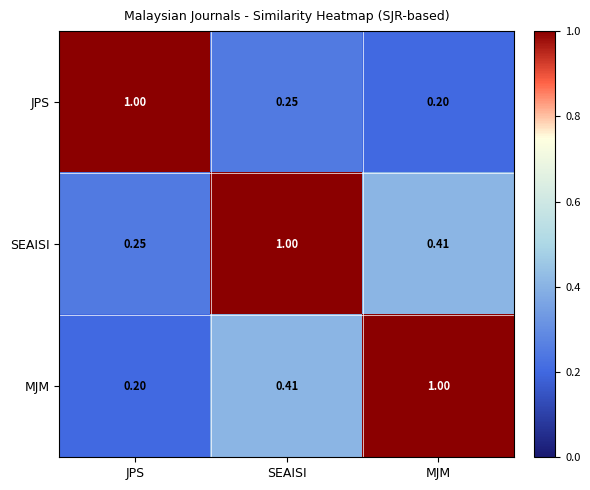

At which category is the sum across all series the highest?

SEAISI